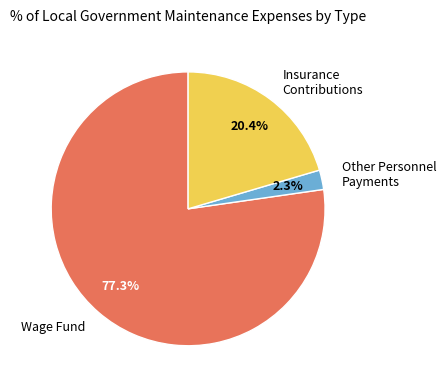

Is there a majority slice in this chart?

Yes